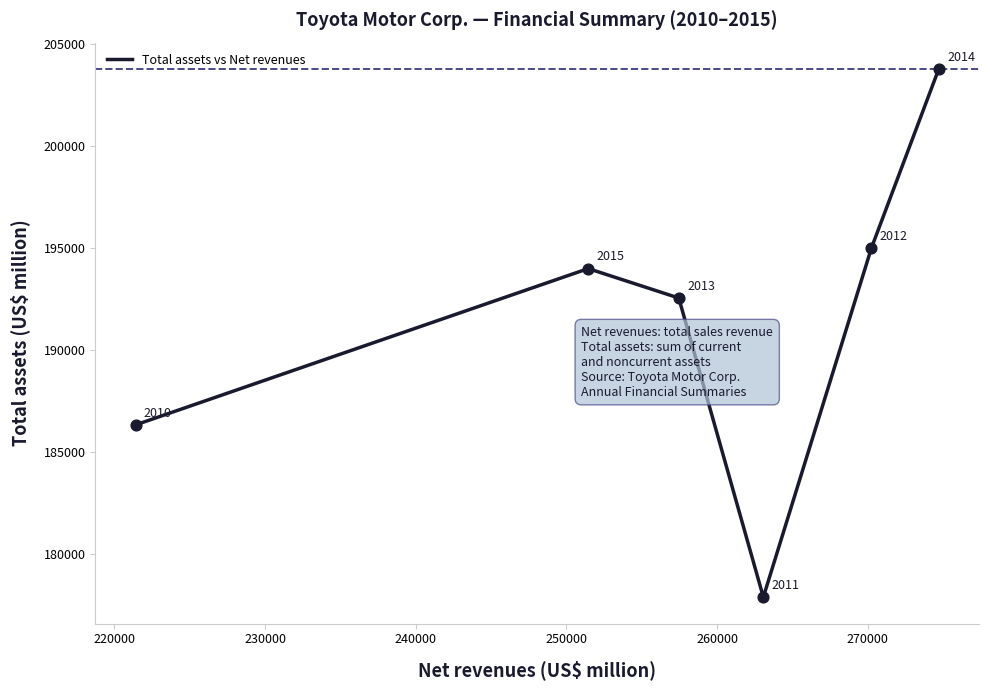

What is the difference between the maximum and minimum values?

25925